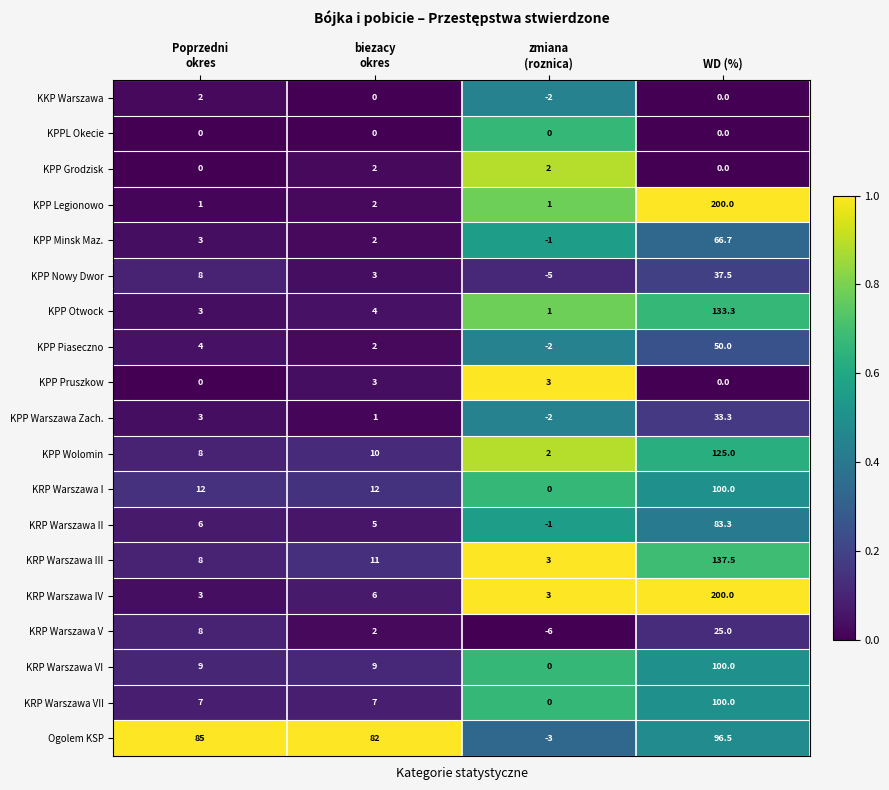

At which category does the chart reach its peak across all series?

WD (%)